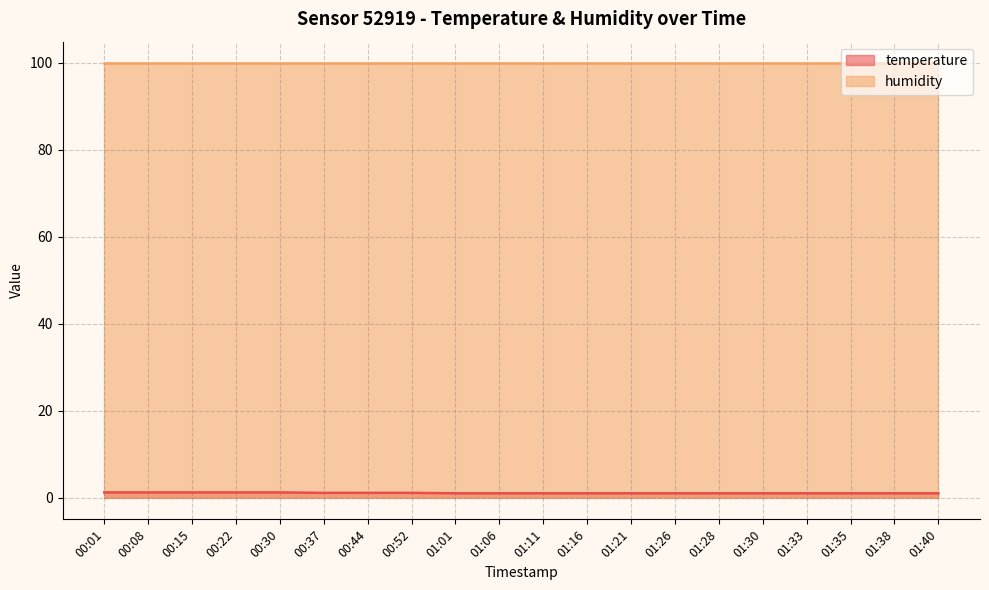

The value at 01:35 is 1.0. True or false?

True